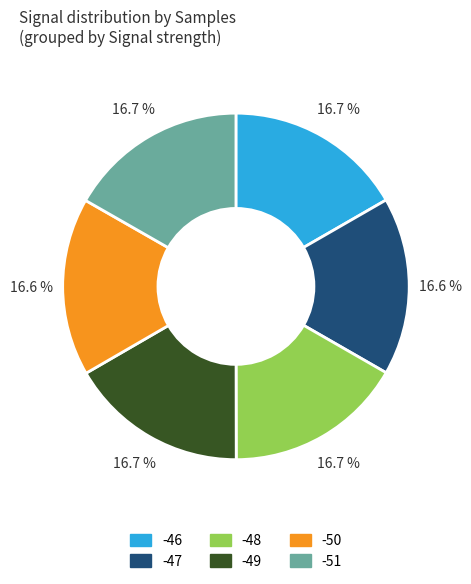

How much of the chart is everything except -49?

83.3%